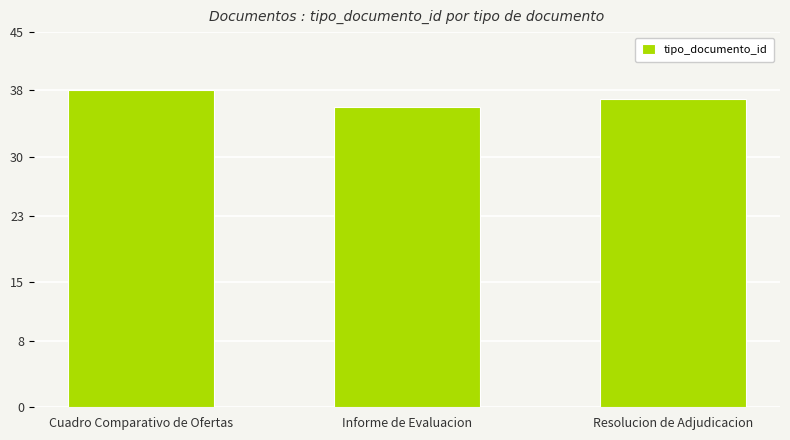

Rank the categories by value from highest to lowest.

Cuadro Comparativo de Ofertas, Resolucion de Adjudicacion, Informe de Evaluacion